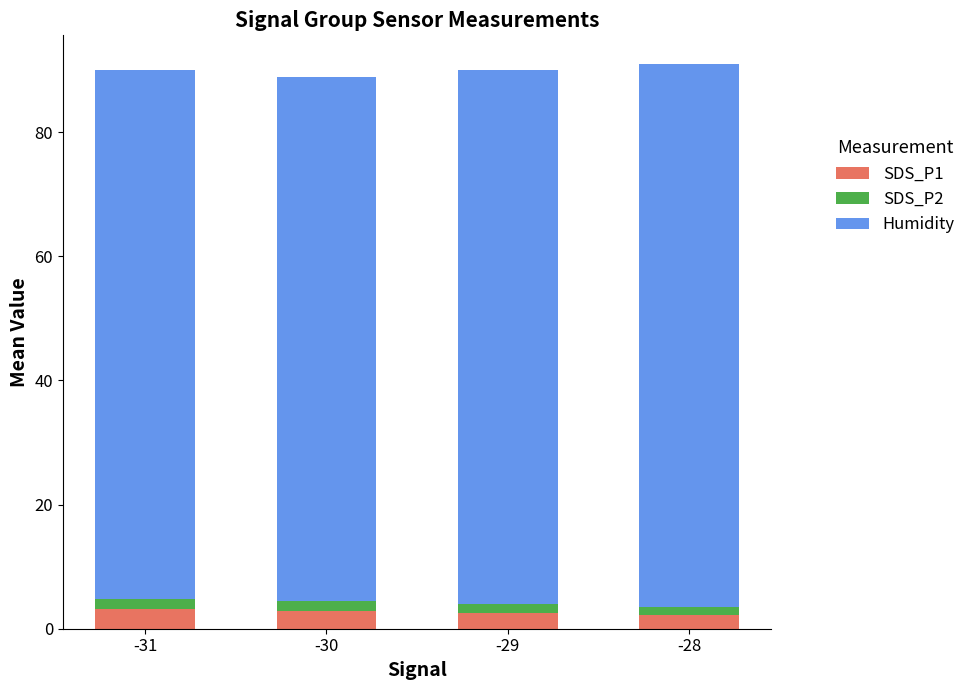

What is the highest value of the SDS_P1 series?

3.2